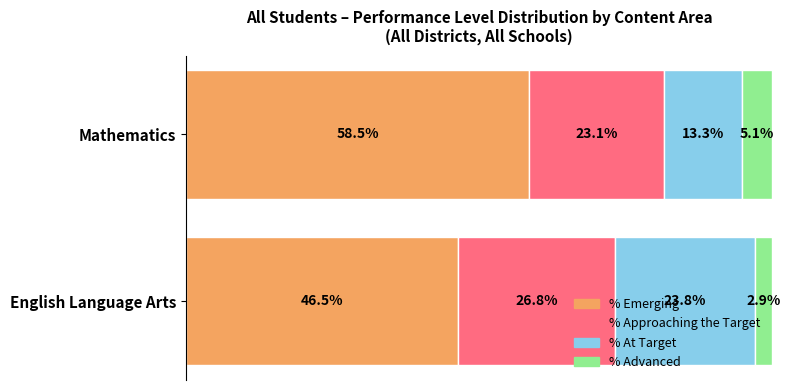

Which series has the largest total across all categories?

% Emerging